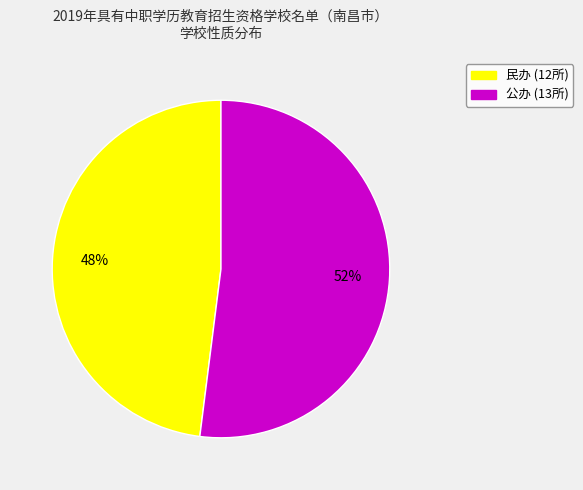

Count the number of slices in the pie.

2